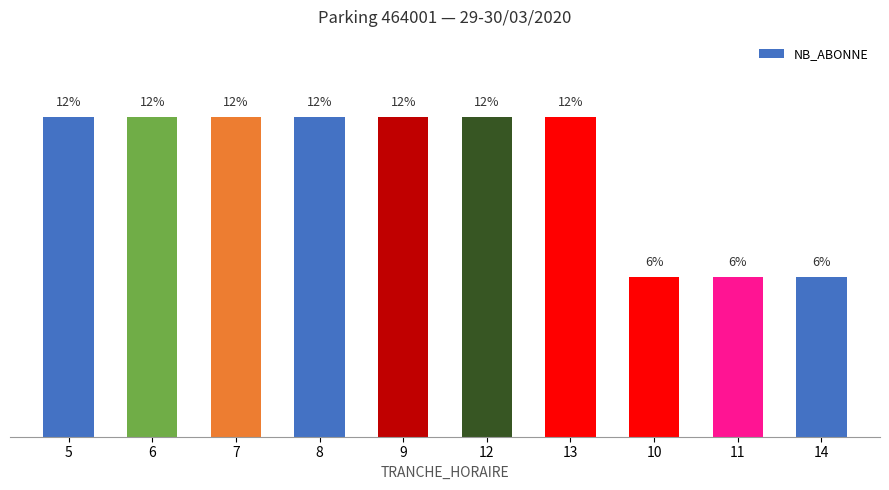

Between 7 and 13, which is larger?

7